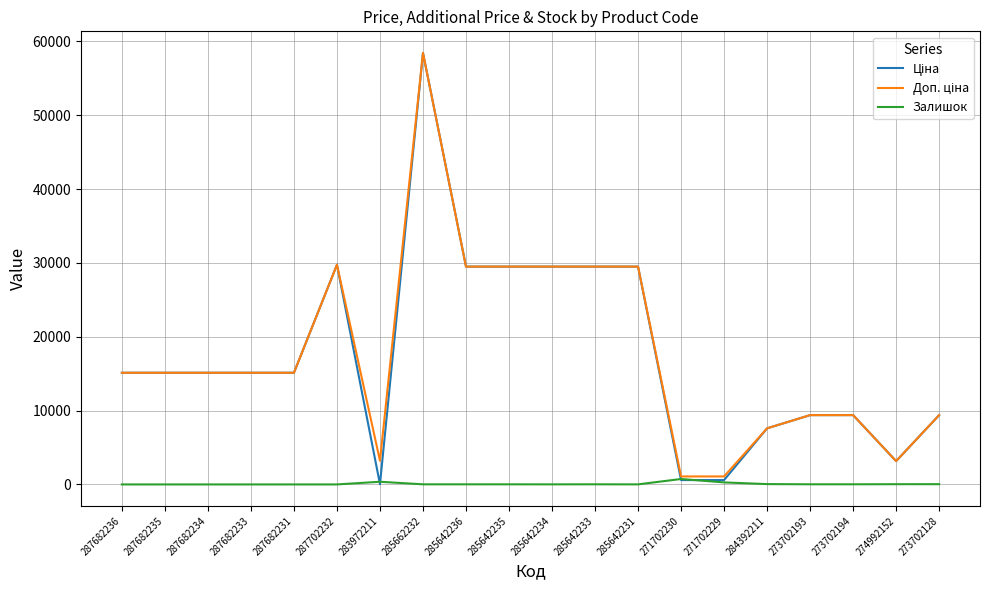

What is the sum of the Залишок values at 283972211 and 285642235?

373.0